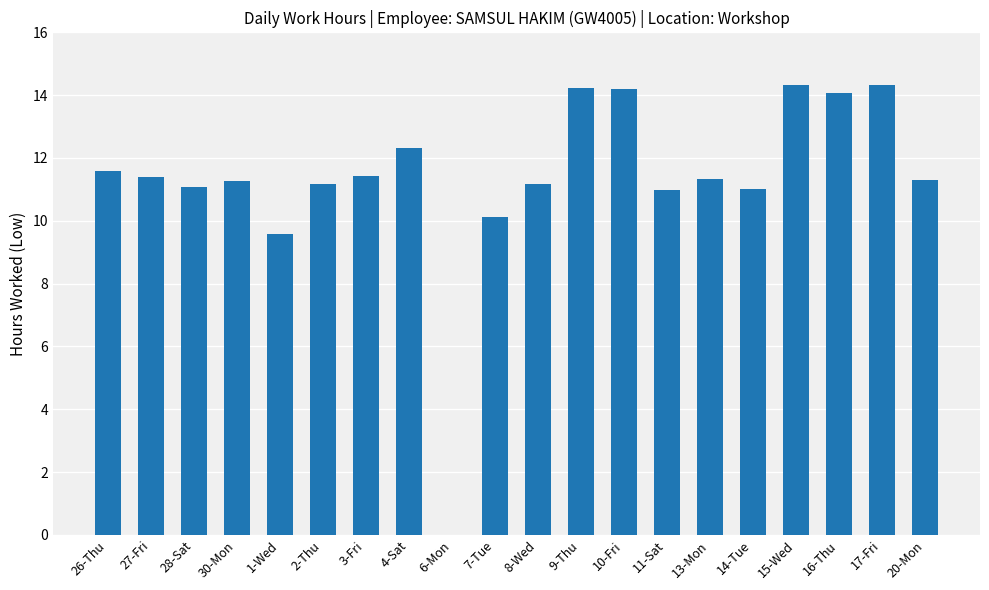

Count the number of data series in this chart.

1